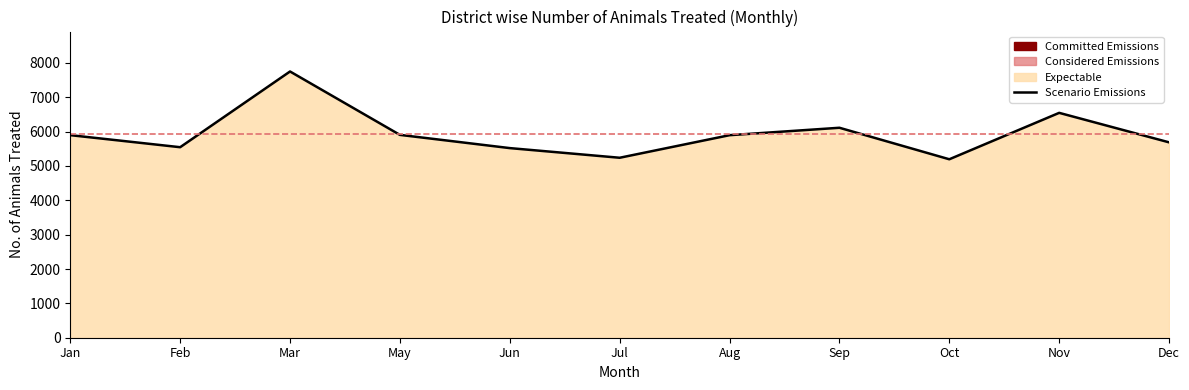

At which category does the data reach its first local valley?

Feb